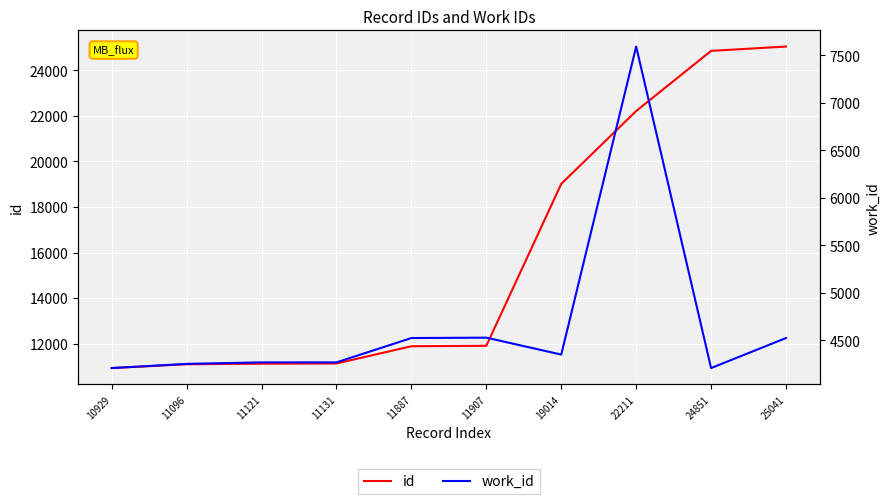

Does the chart display data point markers on the line(s)?

No